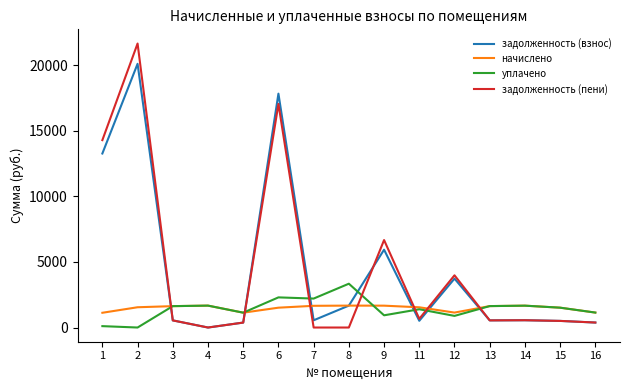

Does the chart have visible grid lines?

No